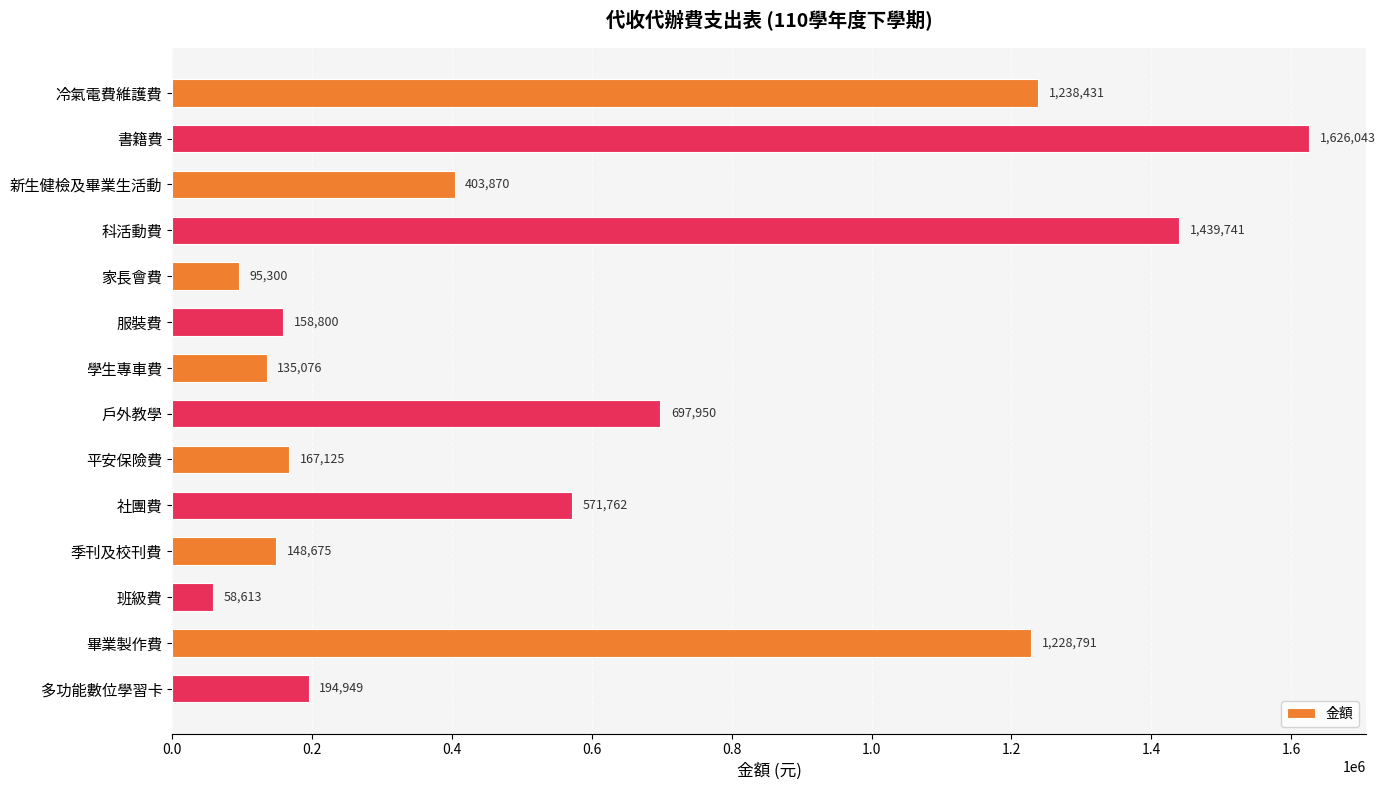

What is the label of the 10th bar from the bottom?

家長會費